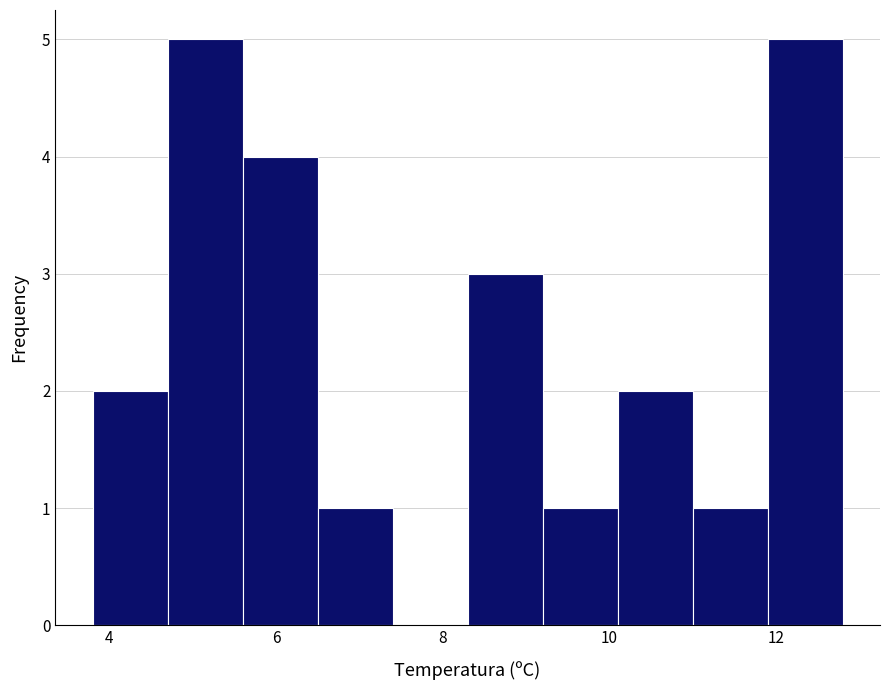

Reading left to right, list every bar in this chart as the range it spans on the x-axis followed by its height. Neither the bar edges nor the heights are printed on the chart, so give them approximately, as read against the axes.

3.8 to 4.7: 2
4.7 to 5.6: 5
5.6 to 6.5: 4
6.5 to 7.4: 1
7.4 to 8.3: 0
8.3 to 9.2: 3
9.2 to 10.1: 1
10.1 to 11.0: 2
11.0 to 11.9: 1
11.9 to 12.8: 5